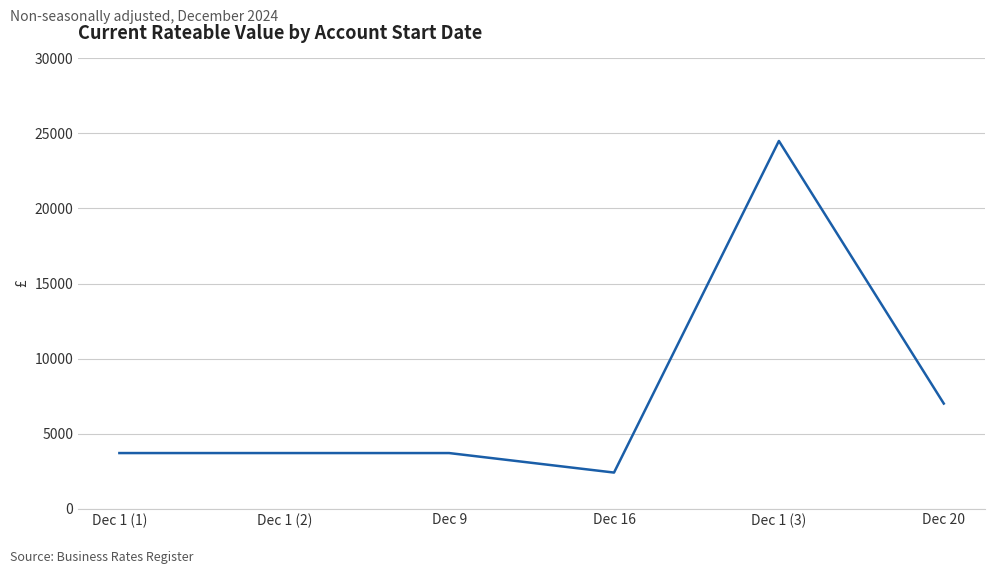

What is the greatest value displayed?

24500